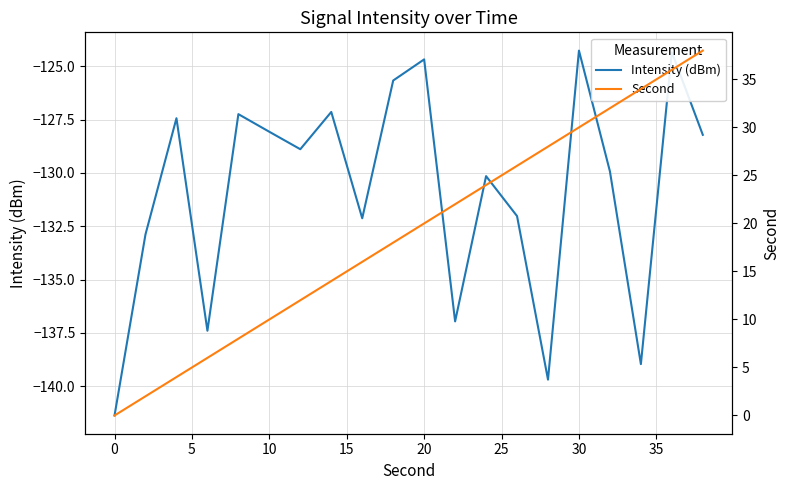

What is the highest value of the Intensity (dBm) series?

-124.3